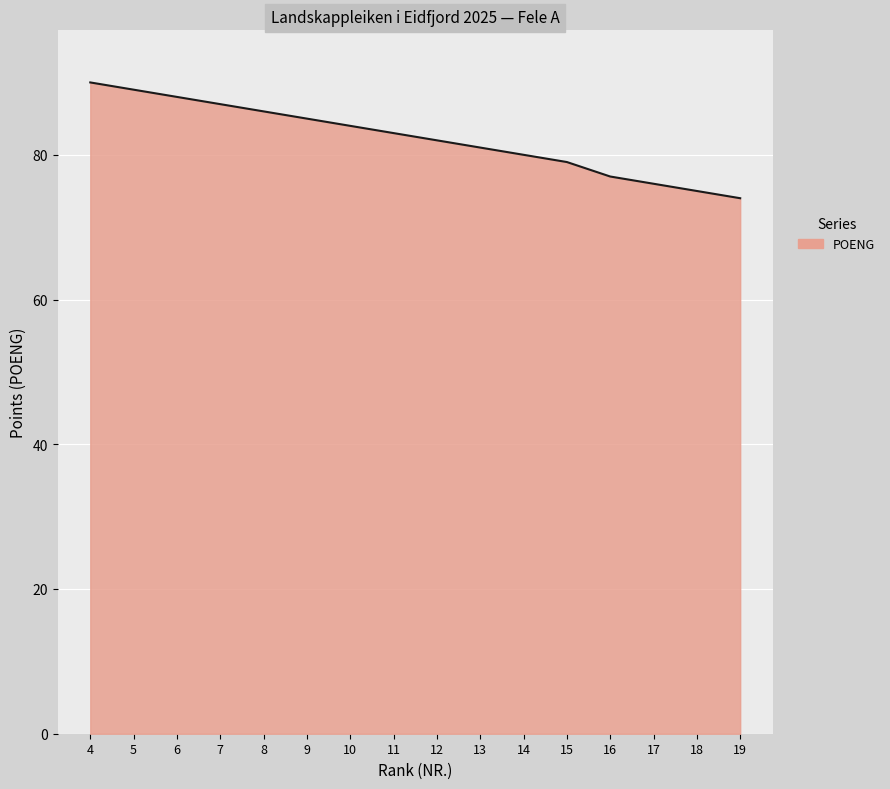

What is the sum of the values at 6 and 16?

165